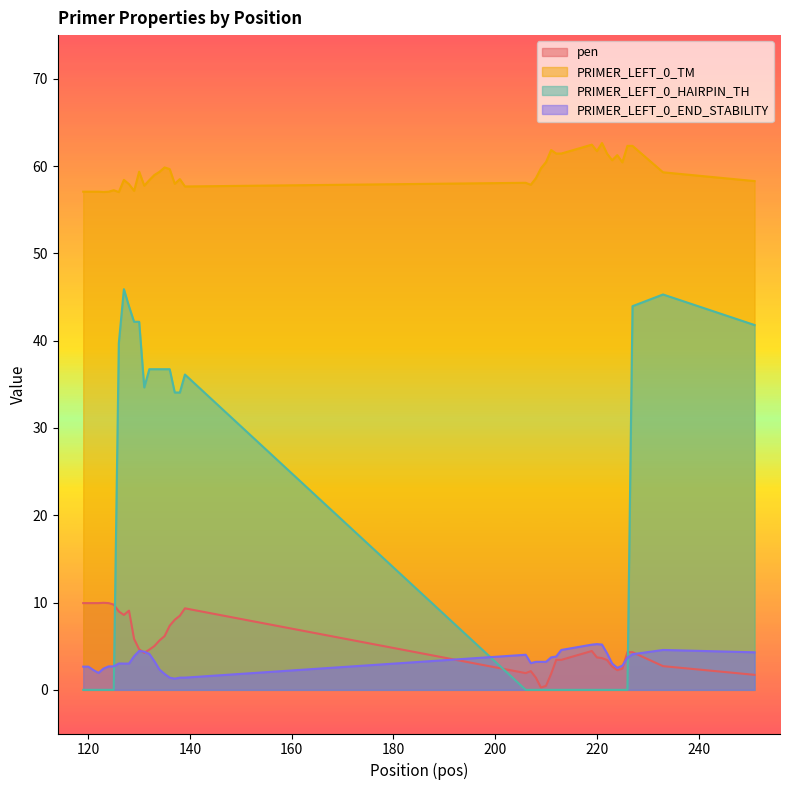

What is the difference between the maximum and minimum values in the PRIMER_LEFT_0_TM series?

5.6